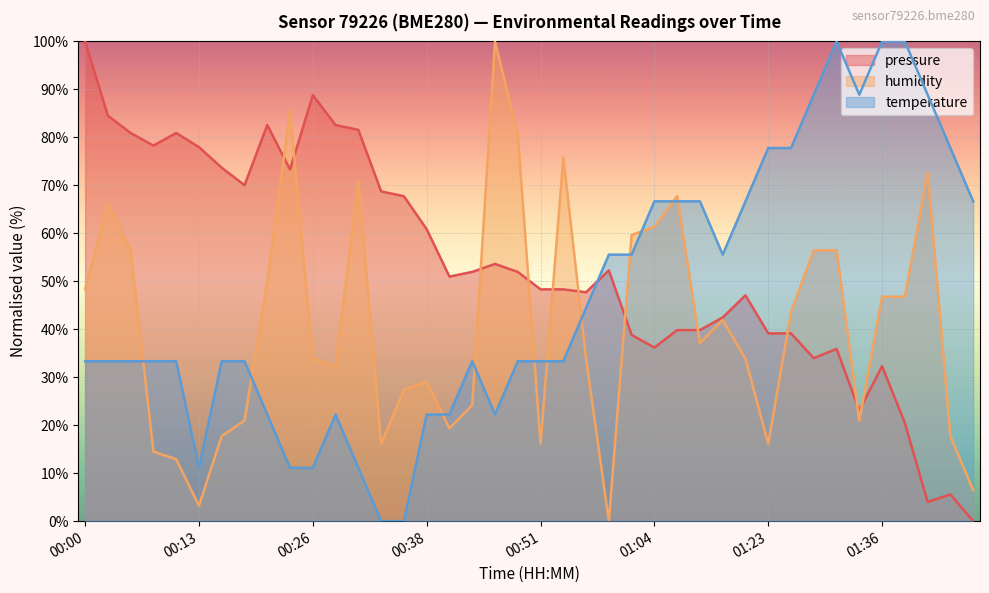

Where is humidity nearest to the value 50?

00:20